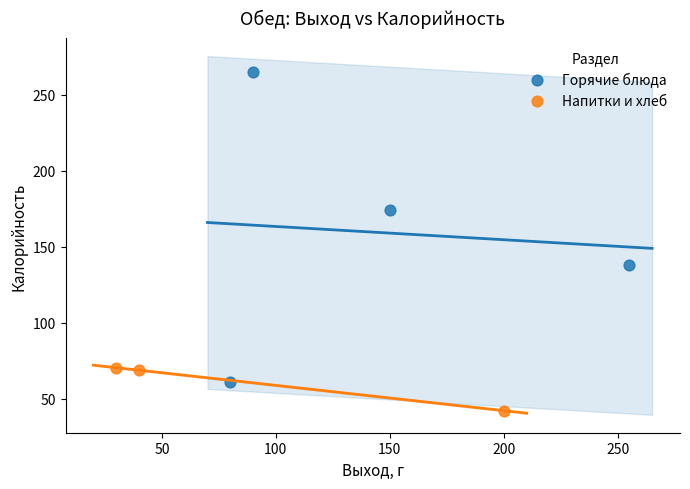

Which series has the widest spread of Y values?

Горячие блюда